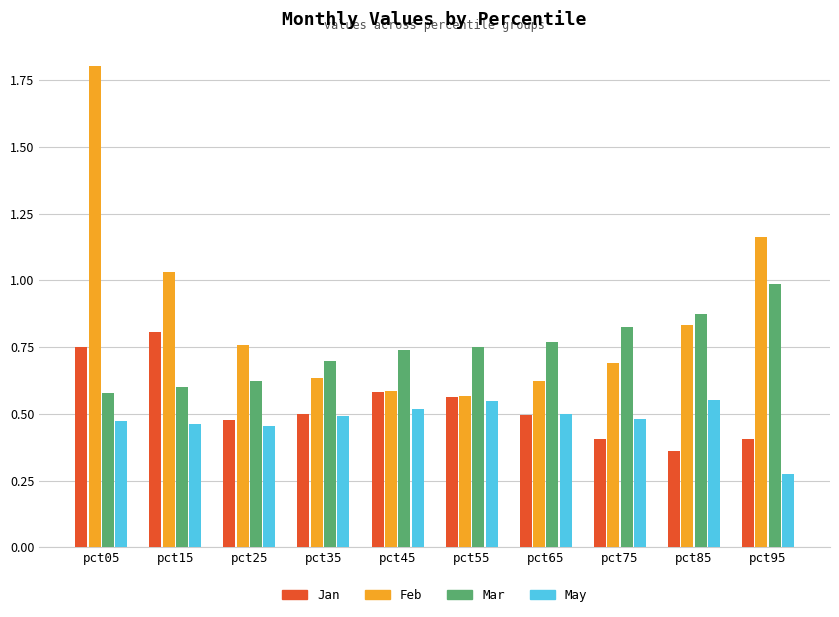

What is the sum of the Mar values at pct55 and pct15?

1.4